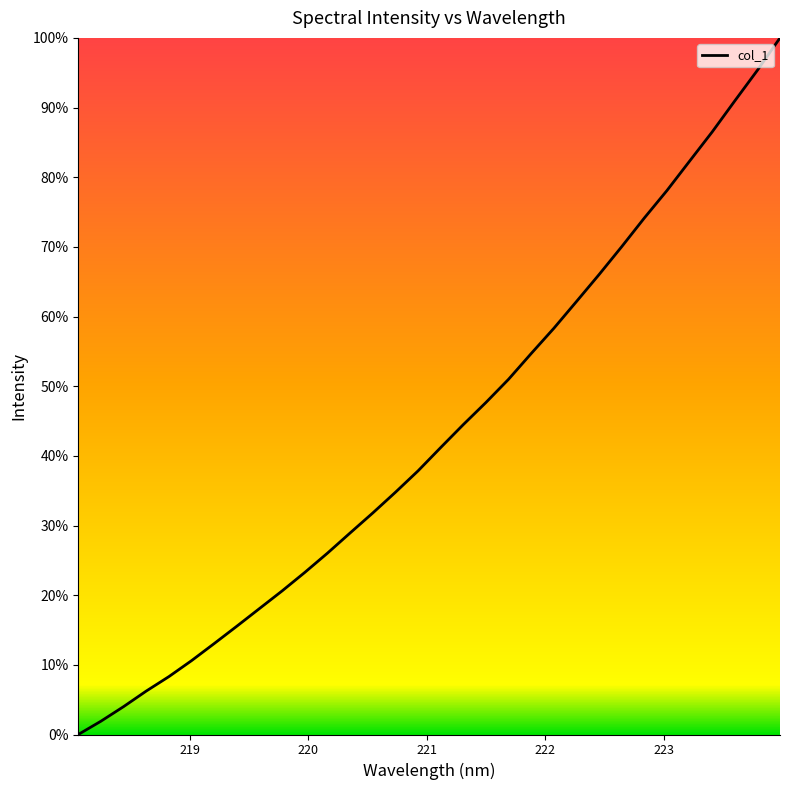

True or false: there are more than 1 points higher than both neighbors.

False